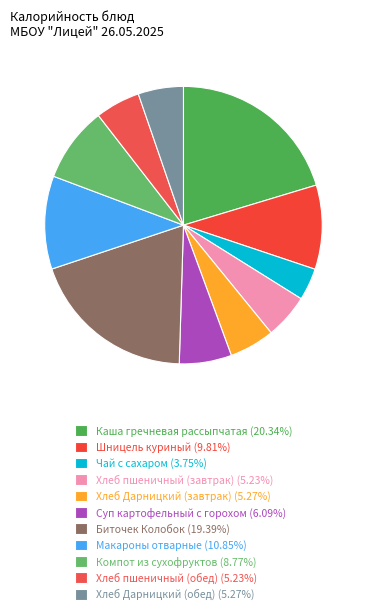

Which slice is the largest?

Каша гречневая рассыпчатая